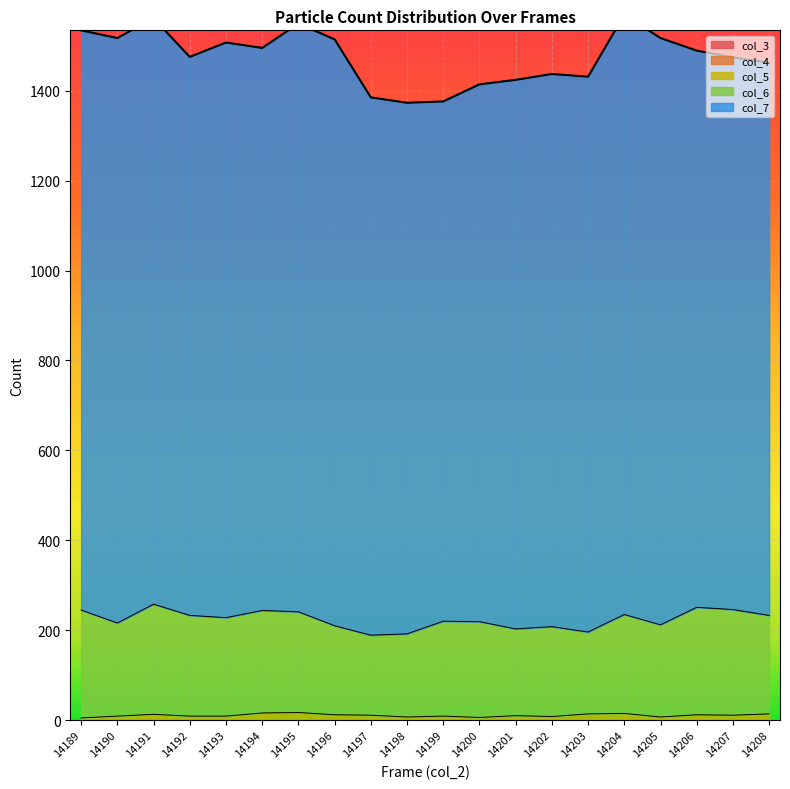

True or false: col_6 and col_7 cross at least once.

False